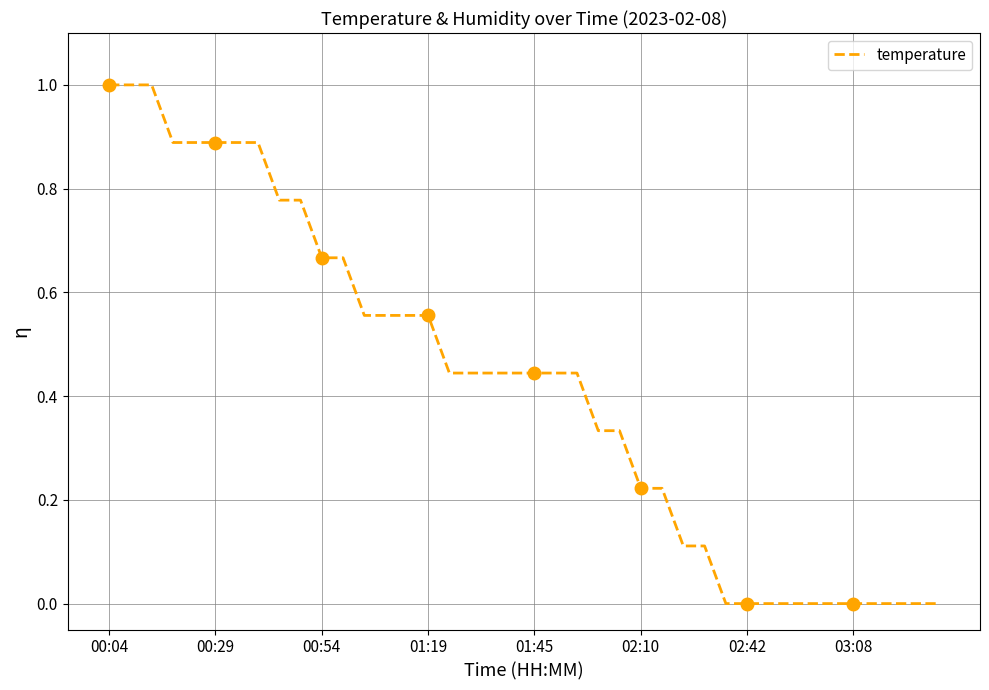

The value of temperature at 01:19 is 0.9. True or false?

False